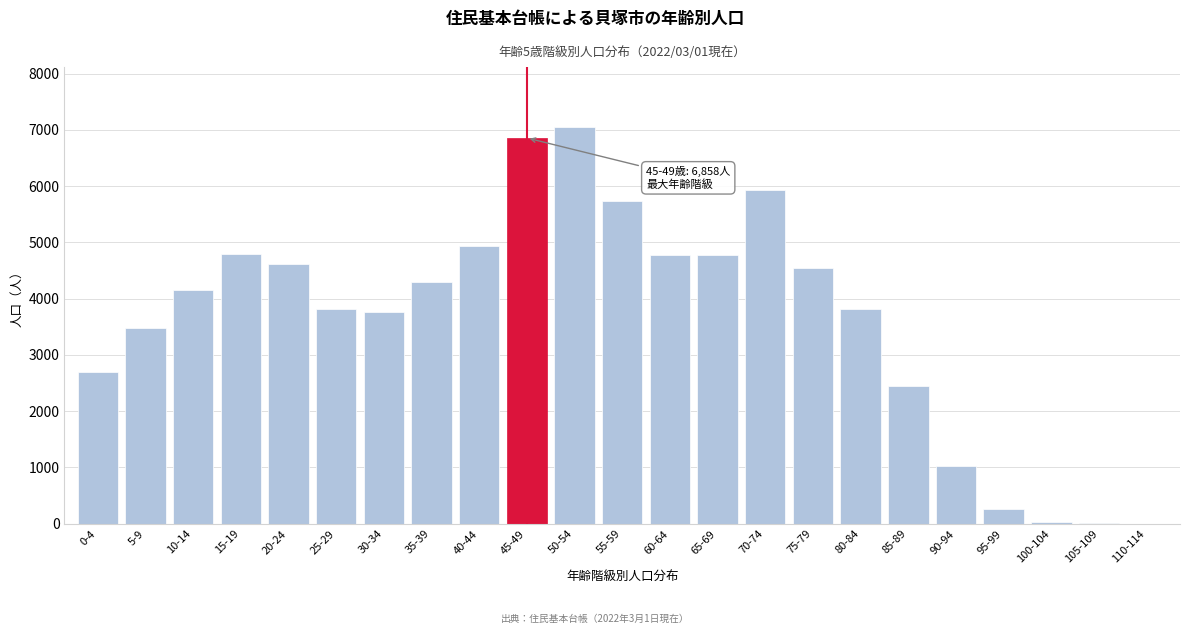

The value at 50-54 is 7059. True or false?

True